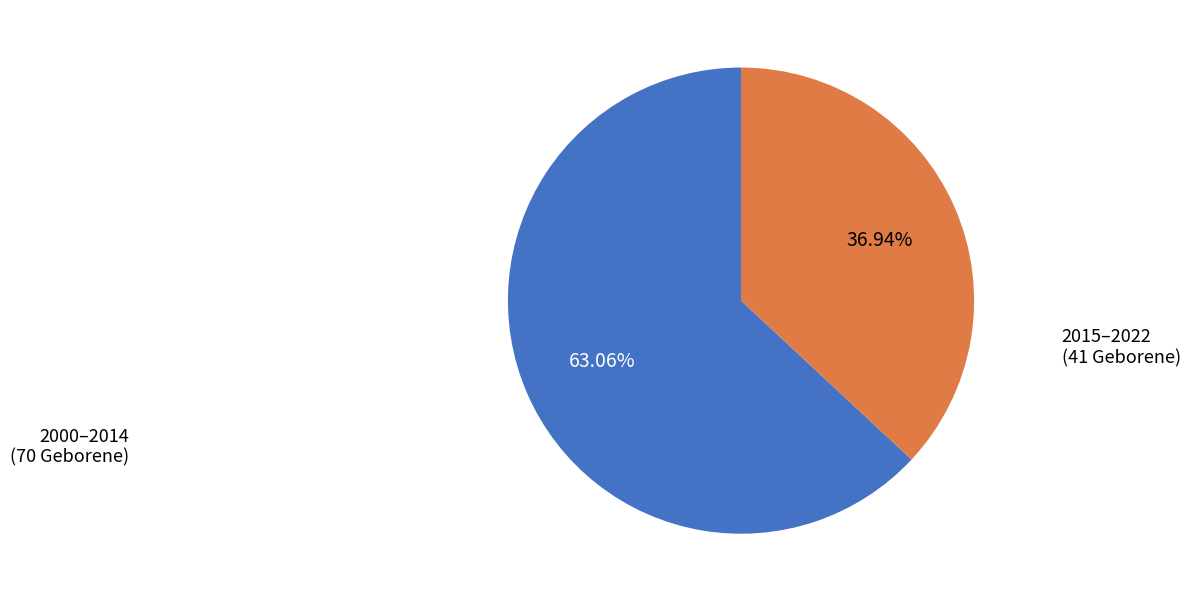

Is there any slice that represents more than half of the pie?

Yes